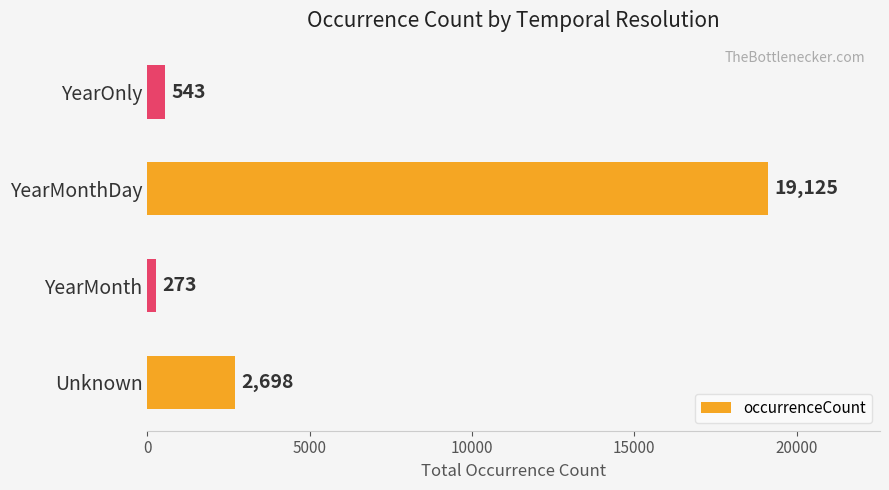

How many data points are less than 2698?

2